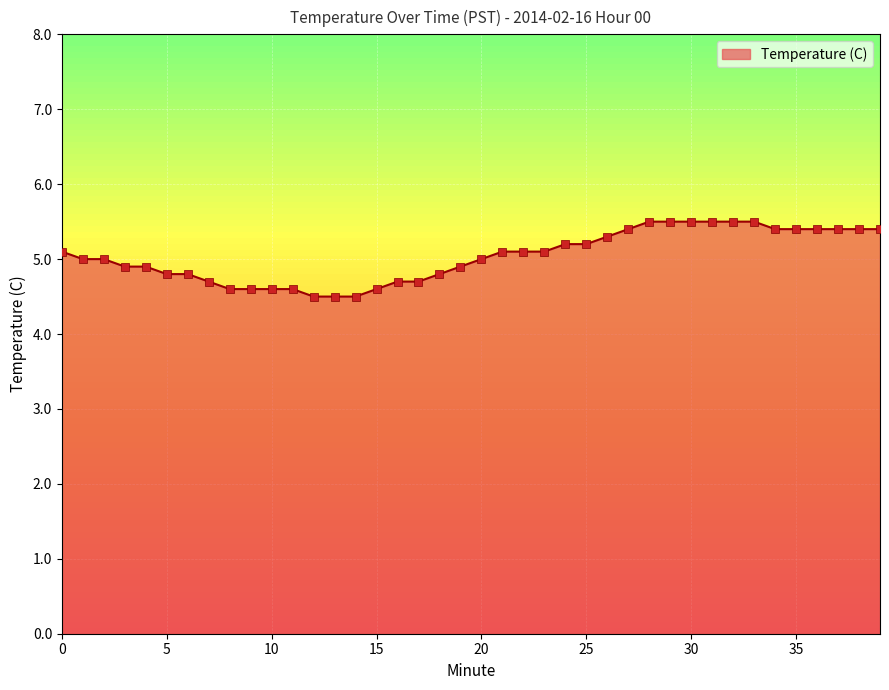

What is the maximum value shown in the chart?

5.5